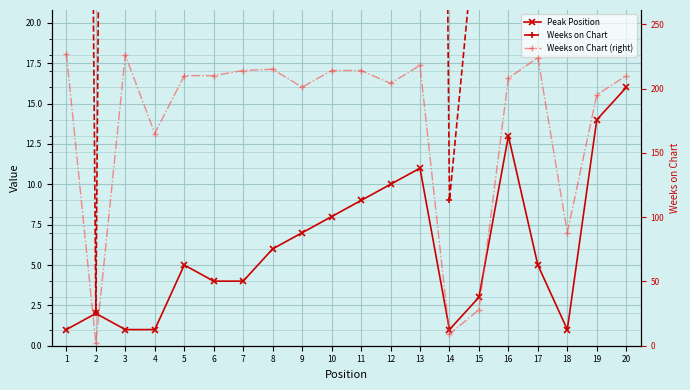

Does the chart display data point markers on the line(s)?

Yes